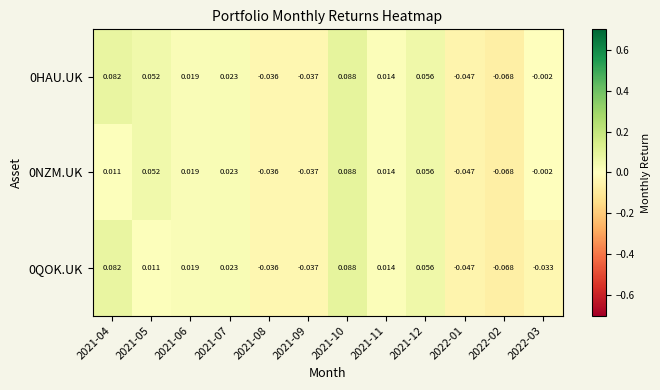

How many values in the 0QOK.UK series are below 0?

5